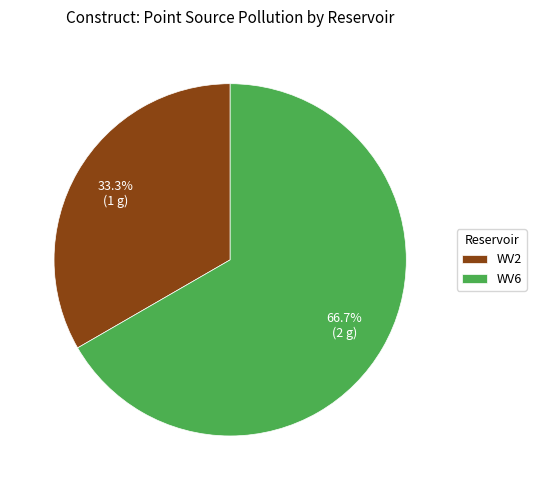

What is the smallest slice in the pie chart?

WV2